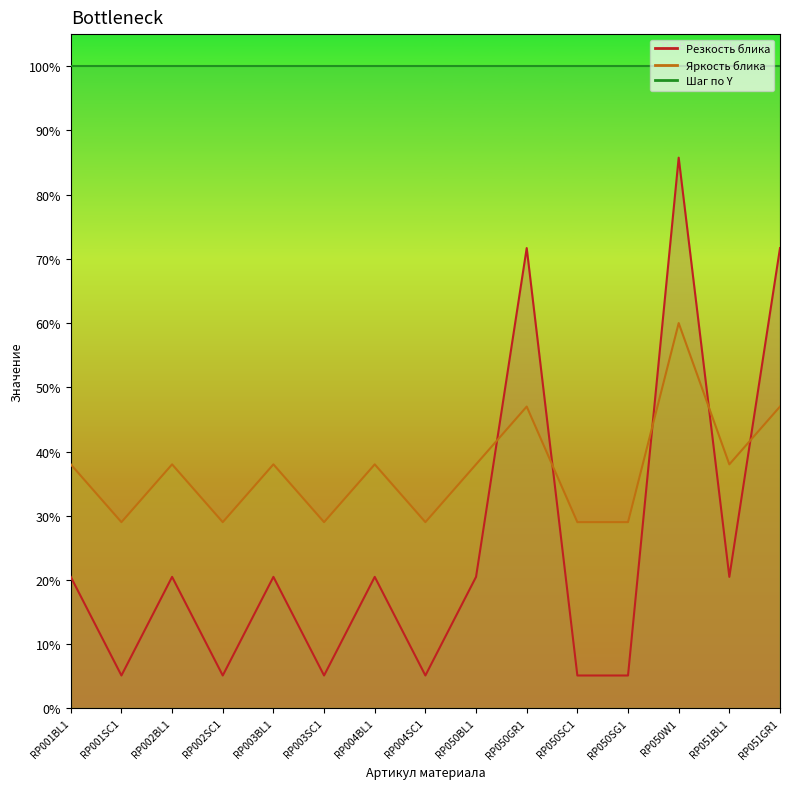

Which category has the lowest value in the Яркость блика series?

RP001SC1